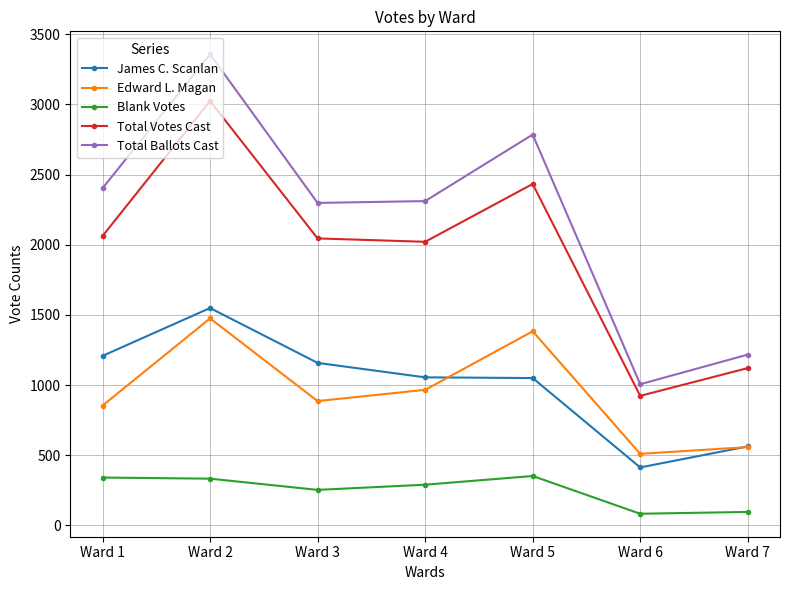

How many categories are shown in the chart?

7